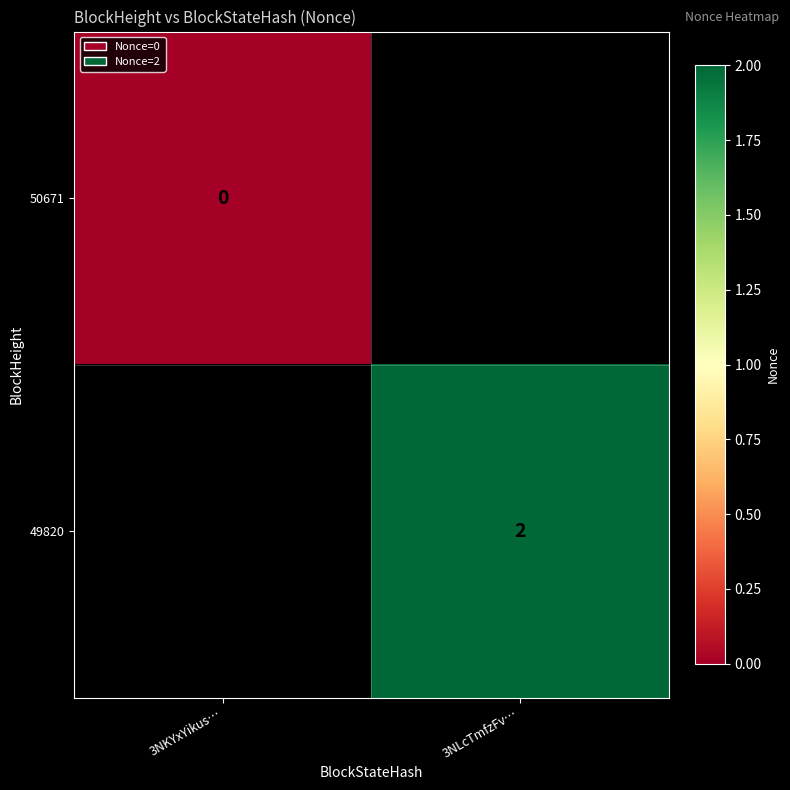

Is it true that 49820 equals 0 at 3NLcTmfzFv…?

False